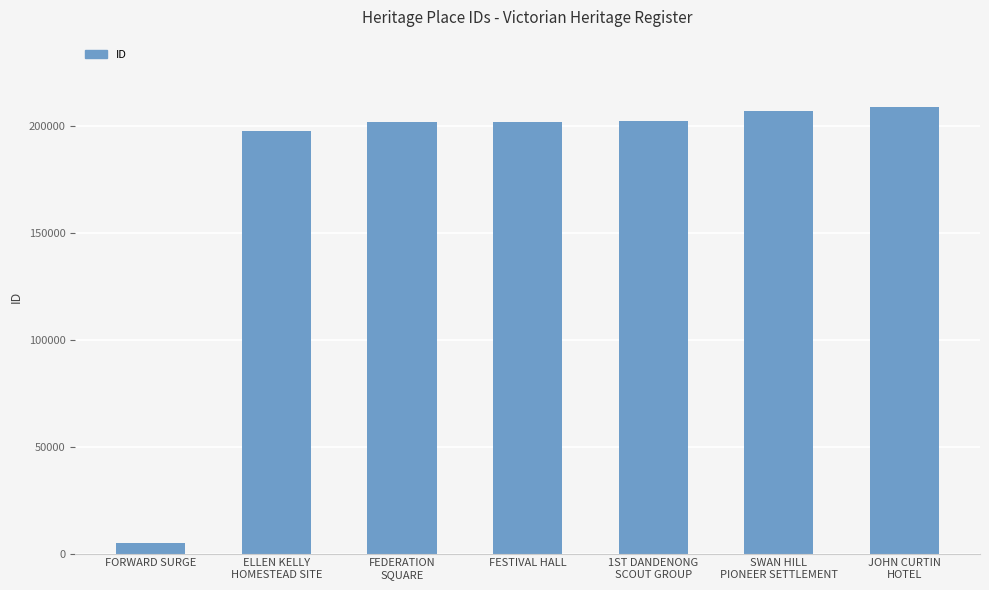

What is the minimum value shown in the chart?

5097